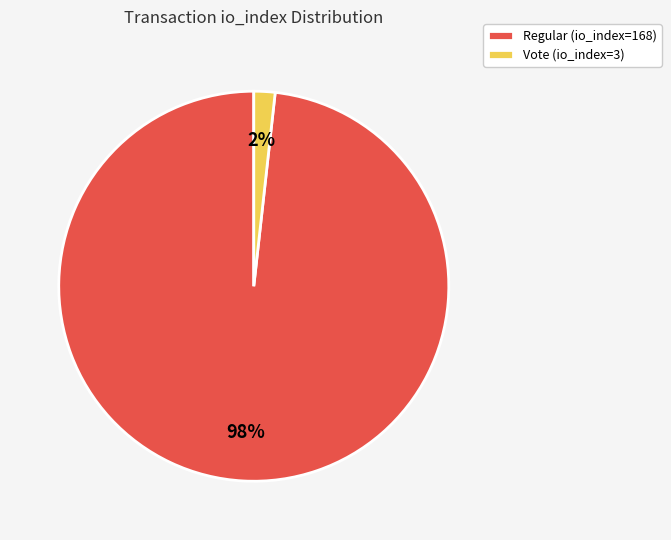

Which category has the smallest portion of the pie?

Vote (io_index=3)